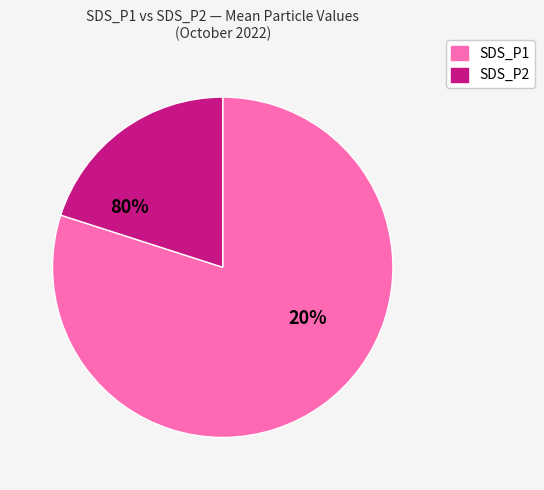

Does 7 represent more than half of the total?

No